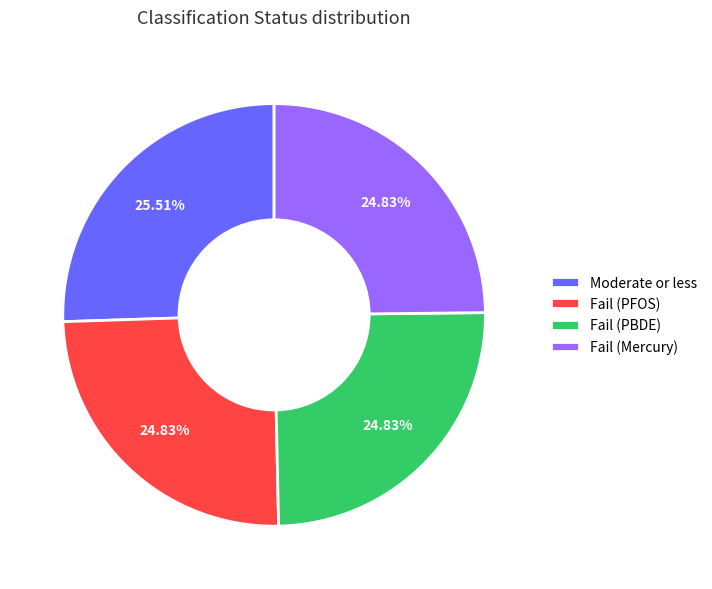

Which slice is the largest?

Moderate or less